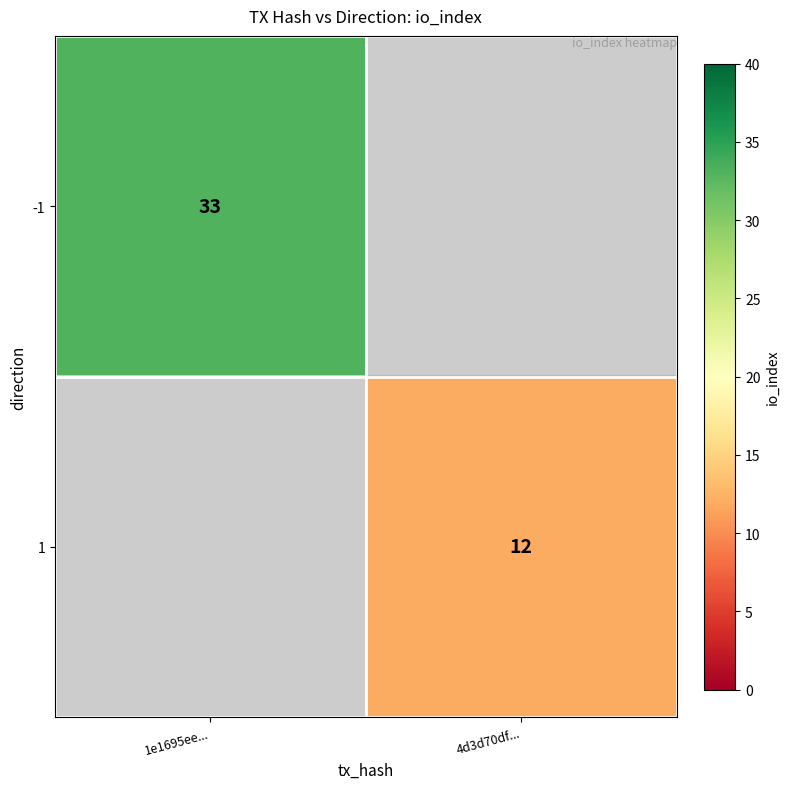

What is the maximum value shown in the chart?

33.0